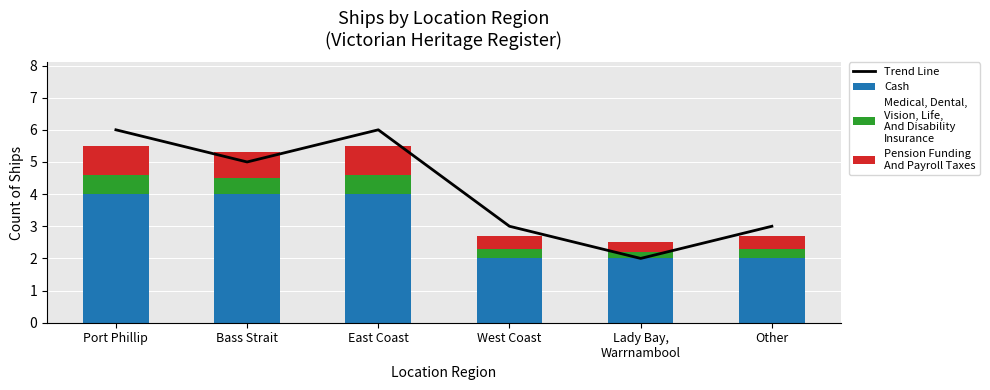

How many groups of bars are there?

6